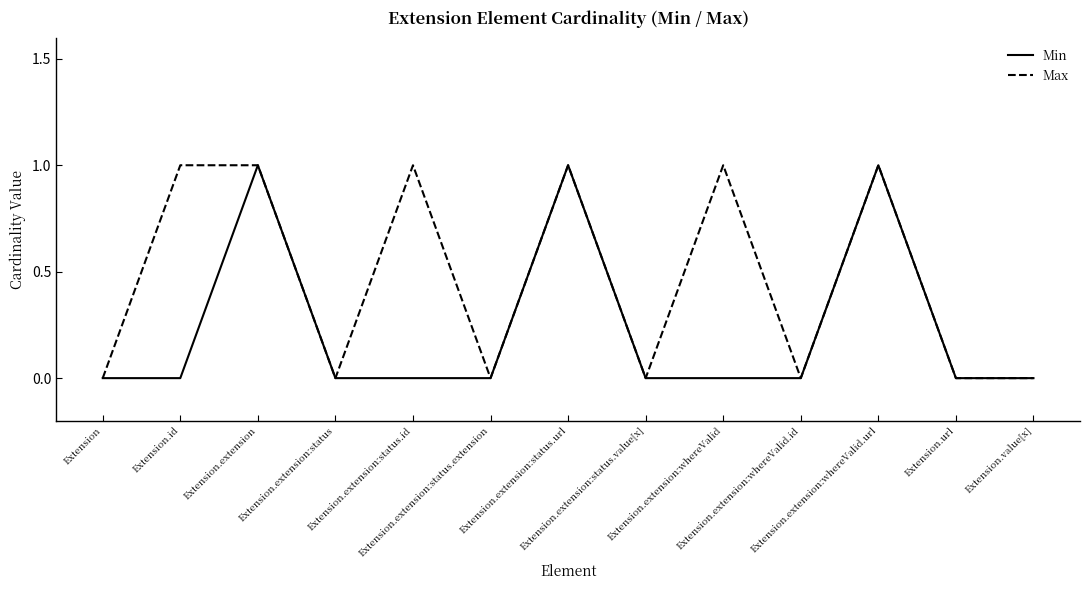

Does the chart have visible grid lines?

No